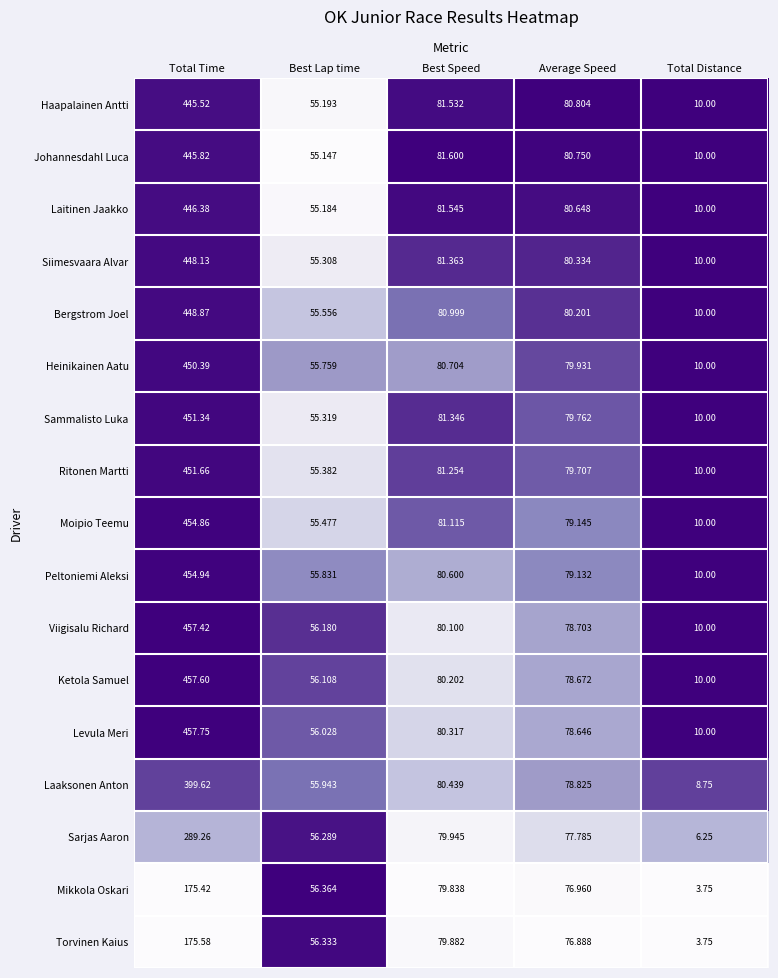

Where does the Sarjas Aaron series first go above 77?

Total Time